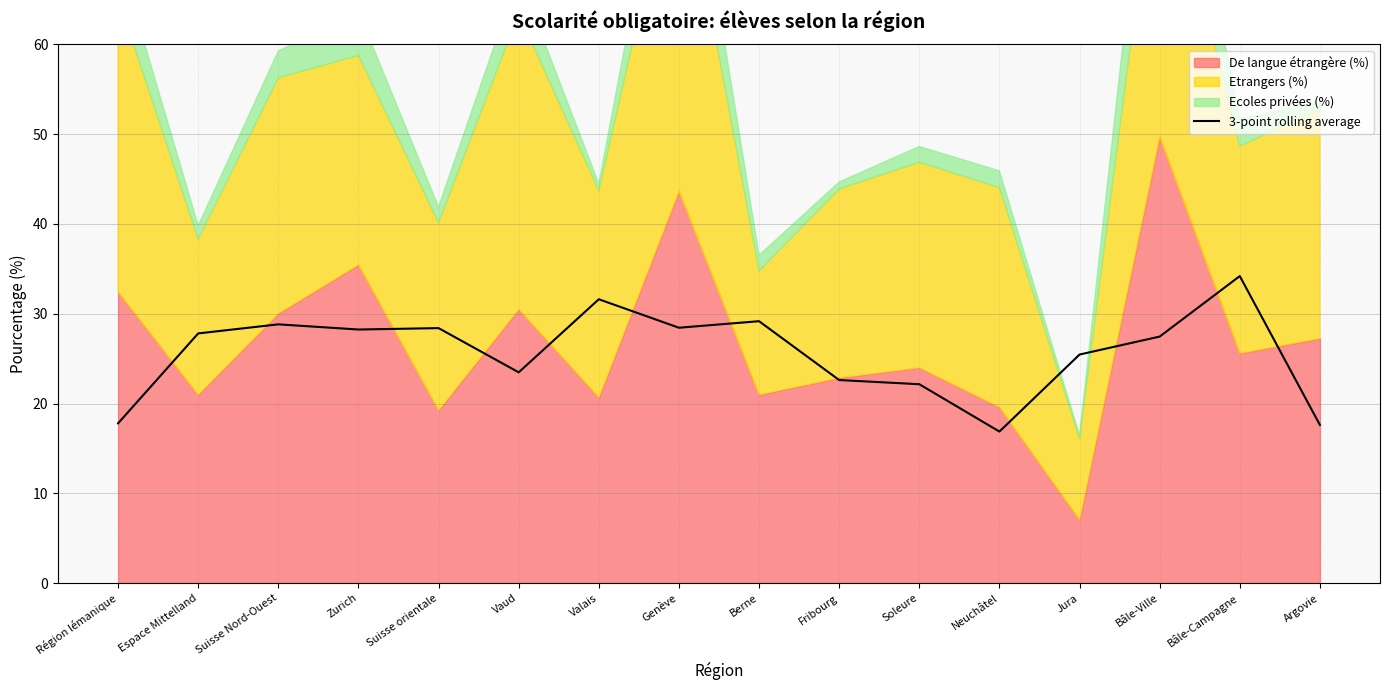

What is the minimum value for 3-point rolling average?

16.9